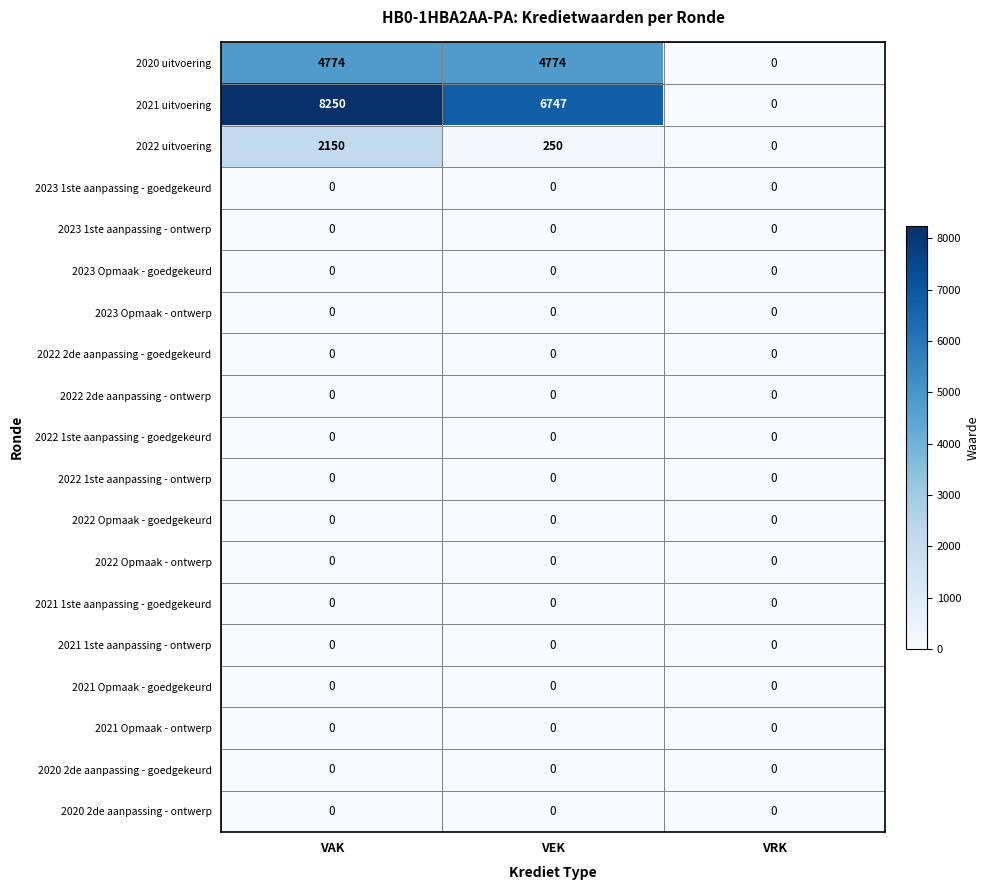

What is the total value across all series at VAK?

15174